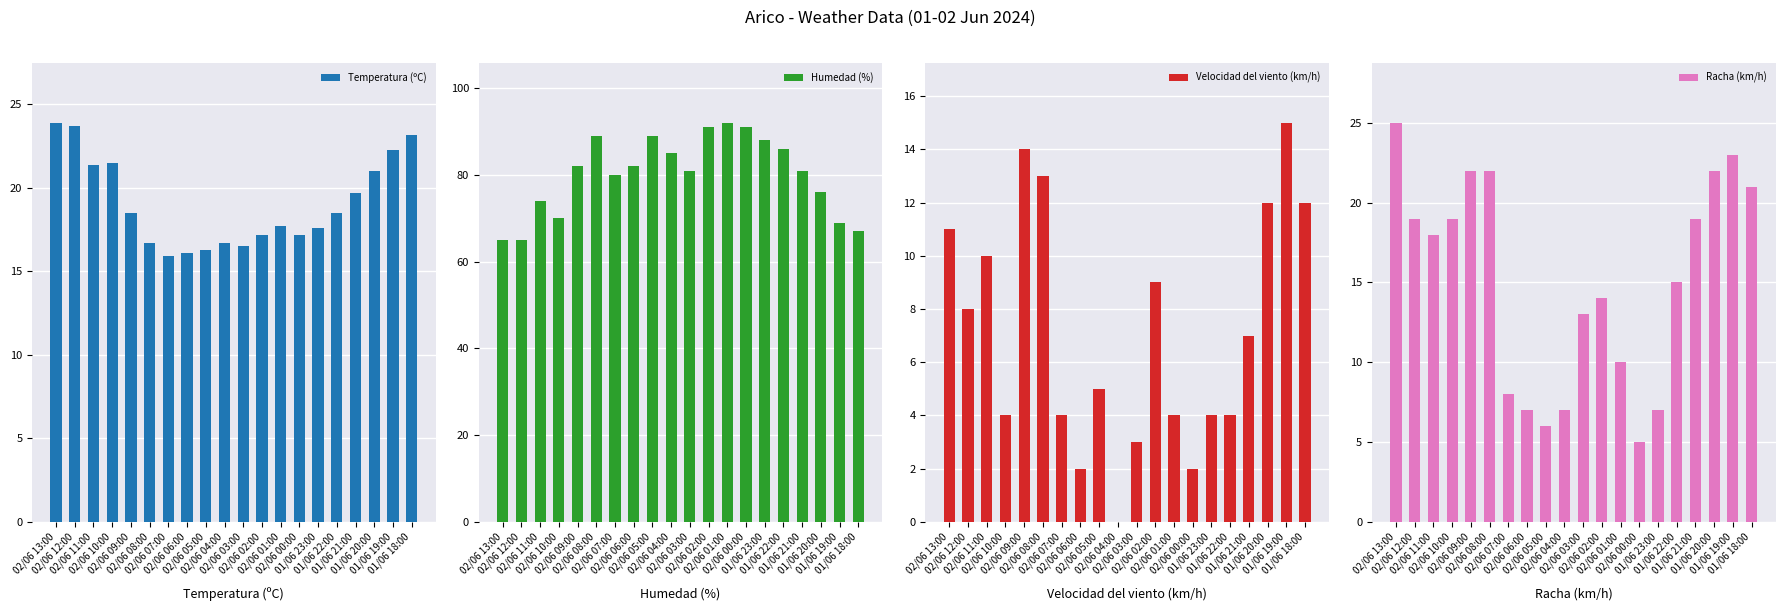

The value of Racha (km/h) at 01/06 19:00 is 11.3. True or false?

False